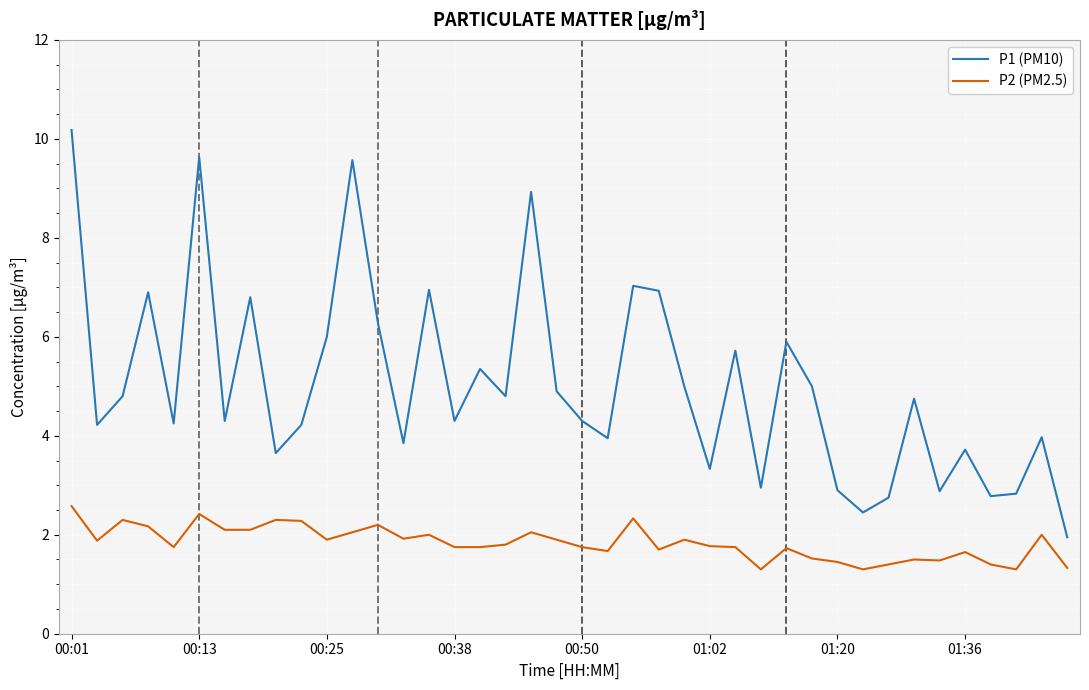

Which series has the largest total across all categories?

P1 (PM10)